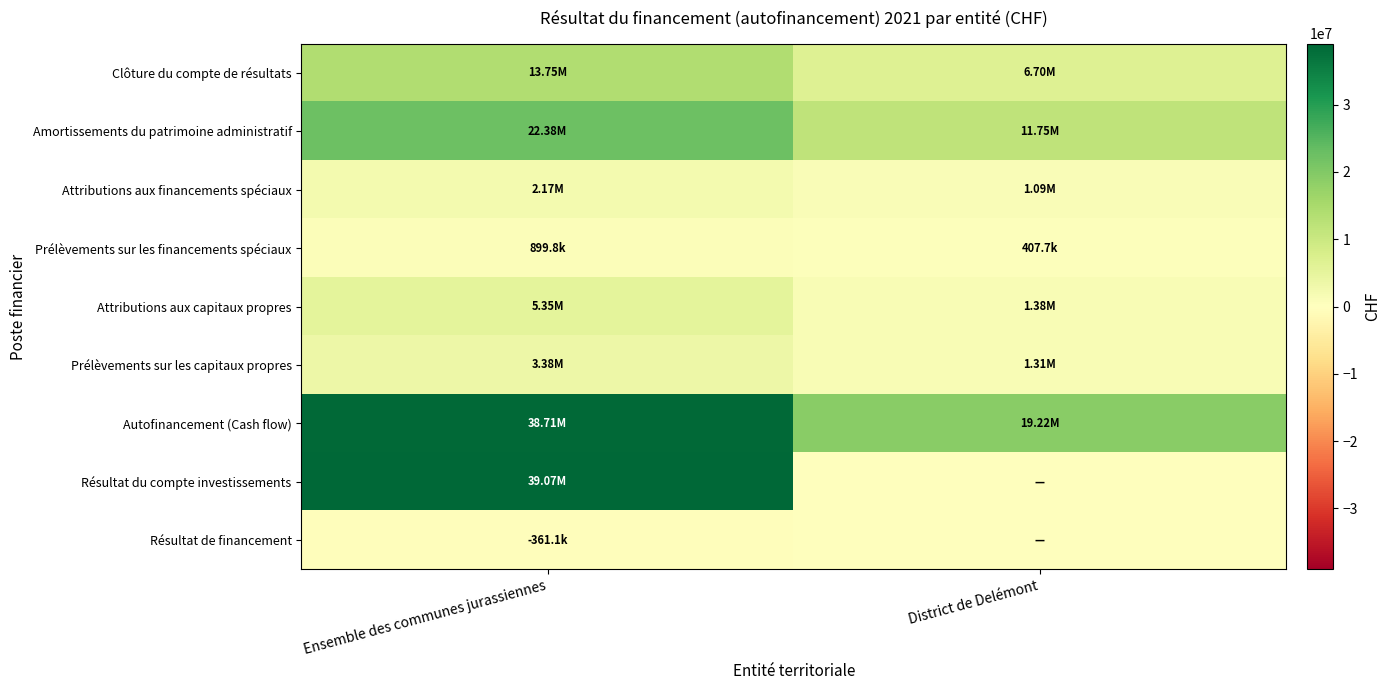

Reading right to left, transcribe all the data shown in this chart.

Clôture du compte de résultats: District de Delémont=6697531.1	Ensemble des communes jurassiennes=13750904.8
Amortissements du patrimoine administratif: District de Delémont=11751195.5	Ensemble des communes jurassiennes=22383743.7
Attributions aux financements spéciaux: District de Delémont=1088117.4	Ensemble des communes jurassiennes=2171228.5
Prélèvements sur les financements spéciaux: District de Delémont=407686.3	Ensemble des communes jurassiennes=899800.4
Attributions aux capitaux propres: District de Delémont=1380765.0	Ensemble des communes jurassiennes=5354237.7
Prélèvements sur les capitaux propres: District de Delémont=1312944.9	Ensemble des communes jurassiennes=3376992.2
Autofinancement (Cash flow): District de Delémont=19218777.8	Ensemble des communes jurassiennes=38713744.1
Résultat du compte investissements: District de Delémont=0.0	Ensemble des communes jurassiennes=39074804.9
Résultat de financement: District de Delémont=0.0	Ensemble des communes jurassiennes=-361060.8